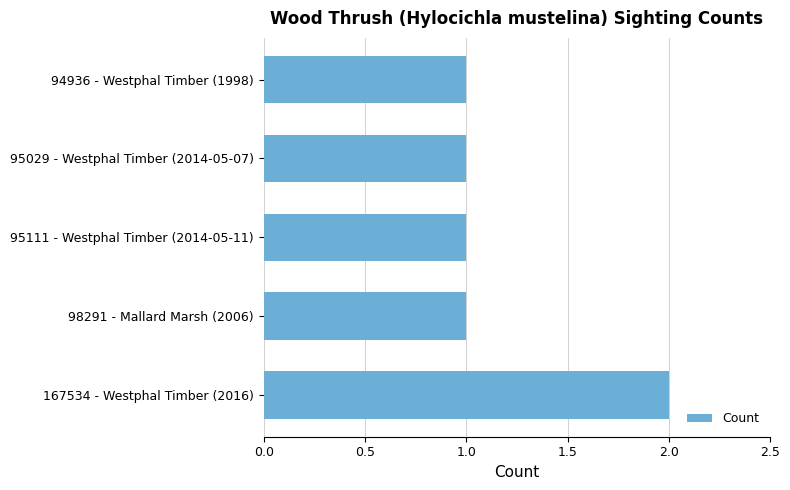

What position from the bottom is 95111 - Westphal Timber (2014-05-11)?

3